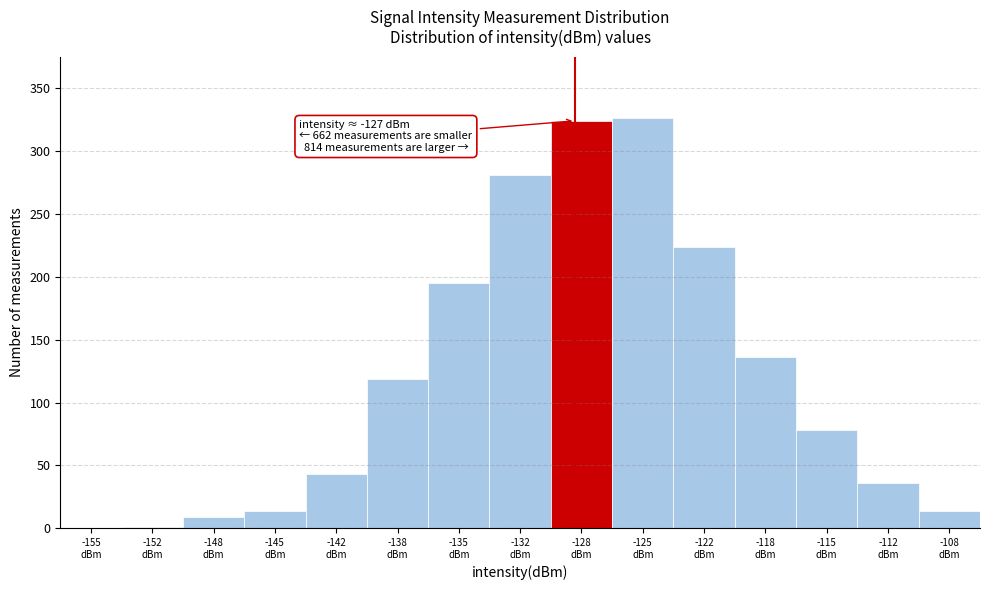

What is the sum of all values?

1800